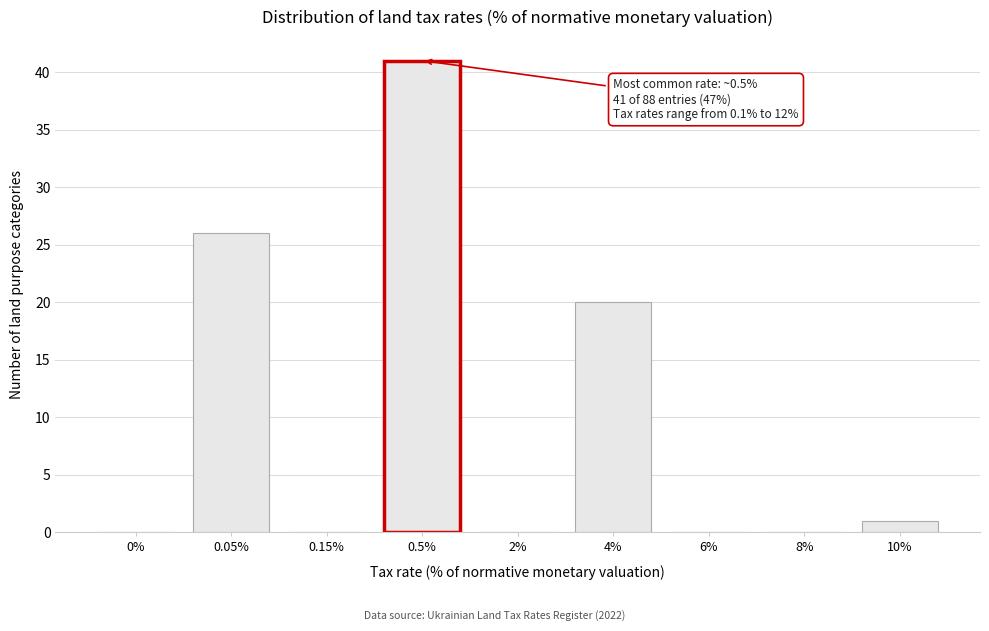

Reading left to right, extract all data points from this chart.

0%=0	0.05%=26	0.15%=0	0.5%=41	2%=0	4%=20	6%=0	8%=0	10%=1